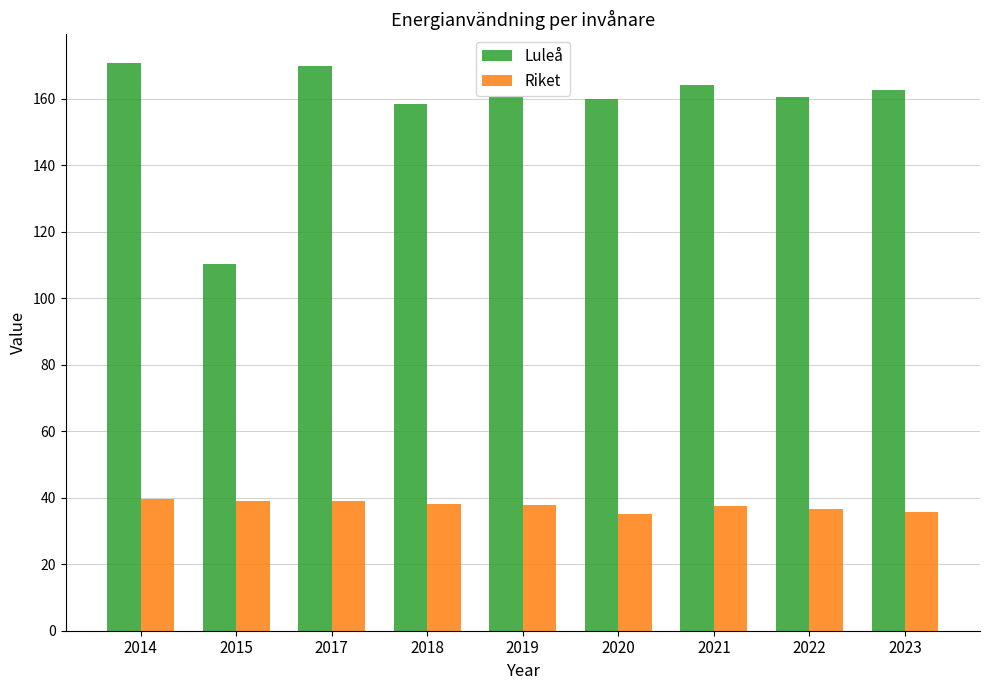

The value of Luleå at 2015 is 110.3. True or false?

True